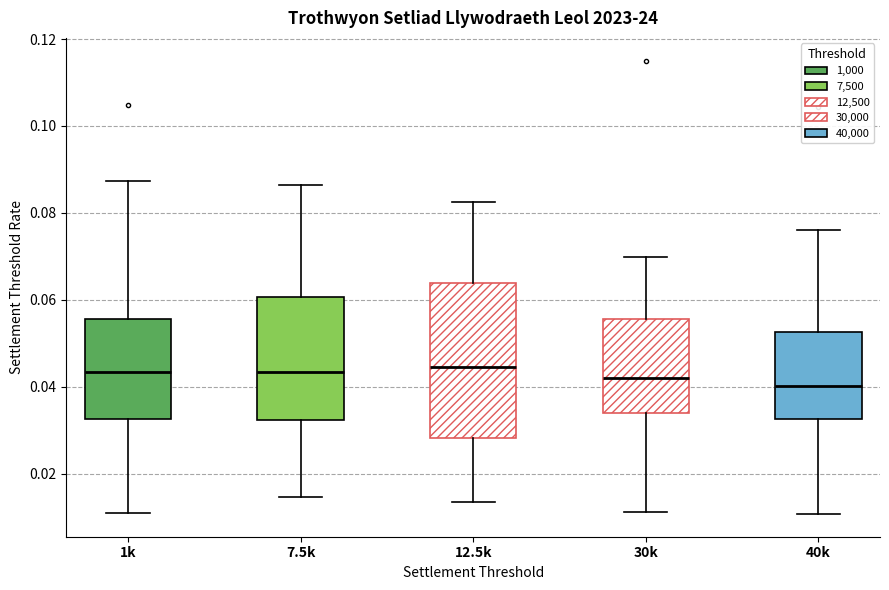

Where does the upper whisker of the box for 12.5k end on the y-axis? The values are not printed on the chart, so give them approximately, as read against the axis.

0.082